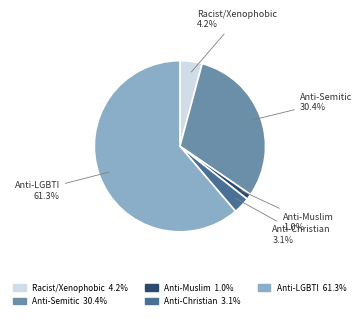

Rank the categories by value from lowest to highest.

Anti-Muslim, Anti-Christian, Racist/Xenophobic, Anti-Semitic, Anti-LGBTI